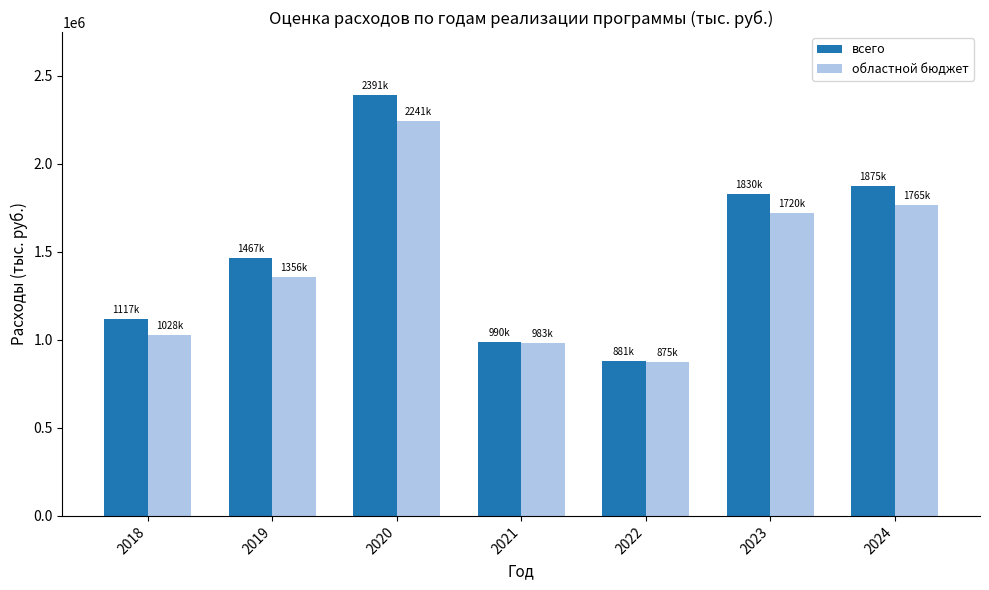

Which category has the highest value in the всего series?

2020